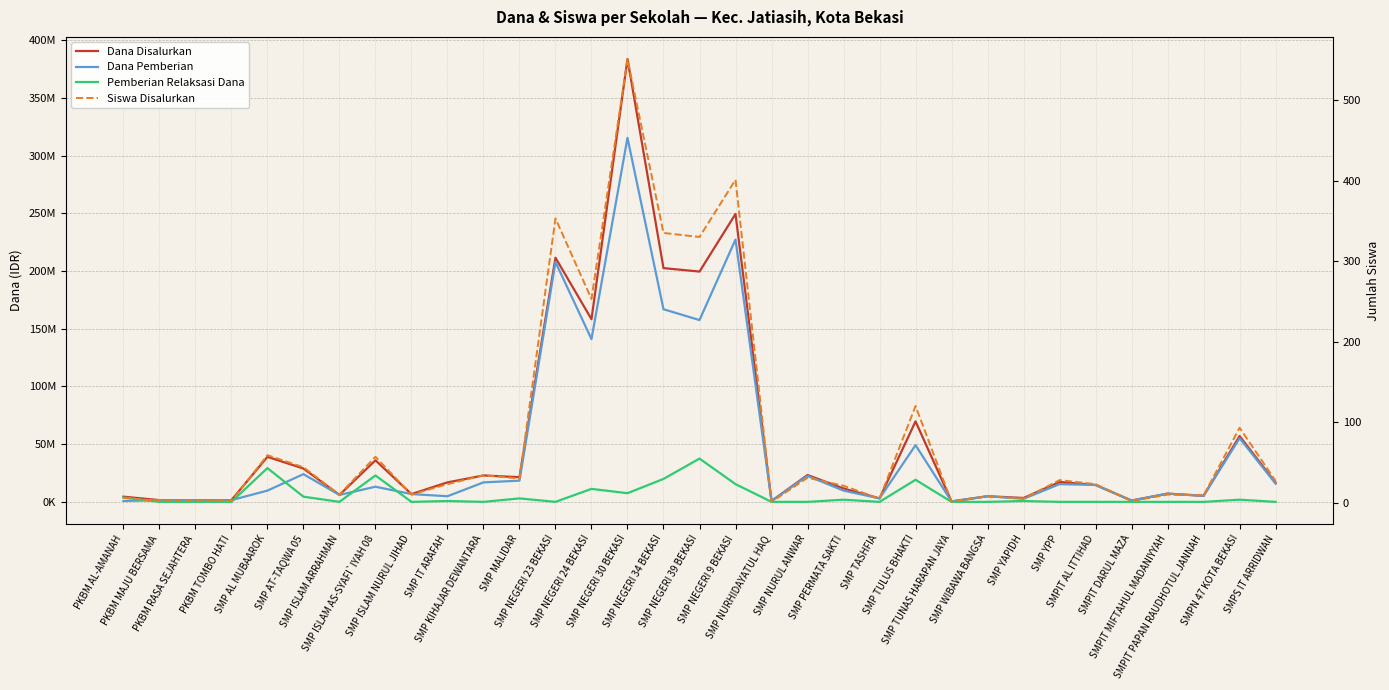

True or false: Pemberian Relaksasi Dana and Siswa Disalurkan intersect in this chart.

True